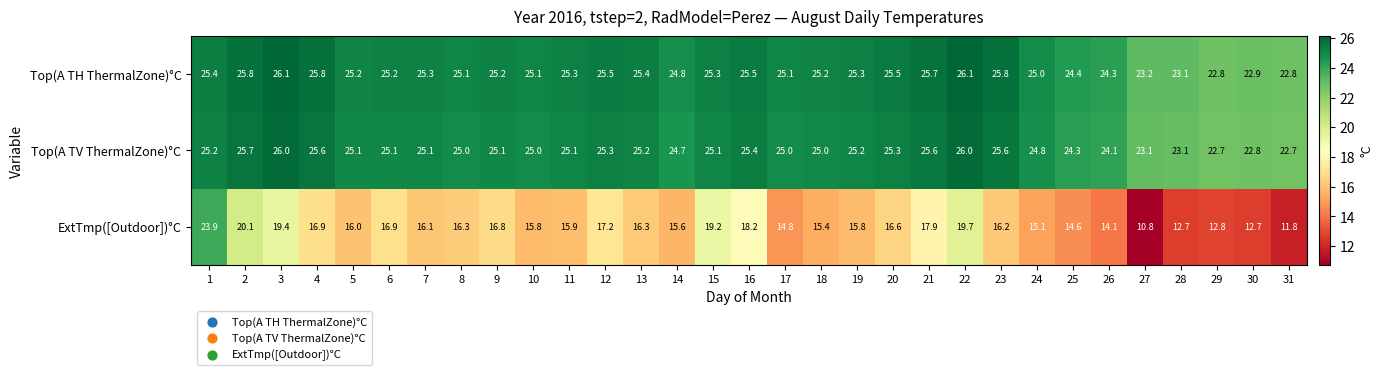

The Top(A TV ThermalZone)°C series shows 25.1 at 9. True or false?

True